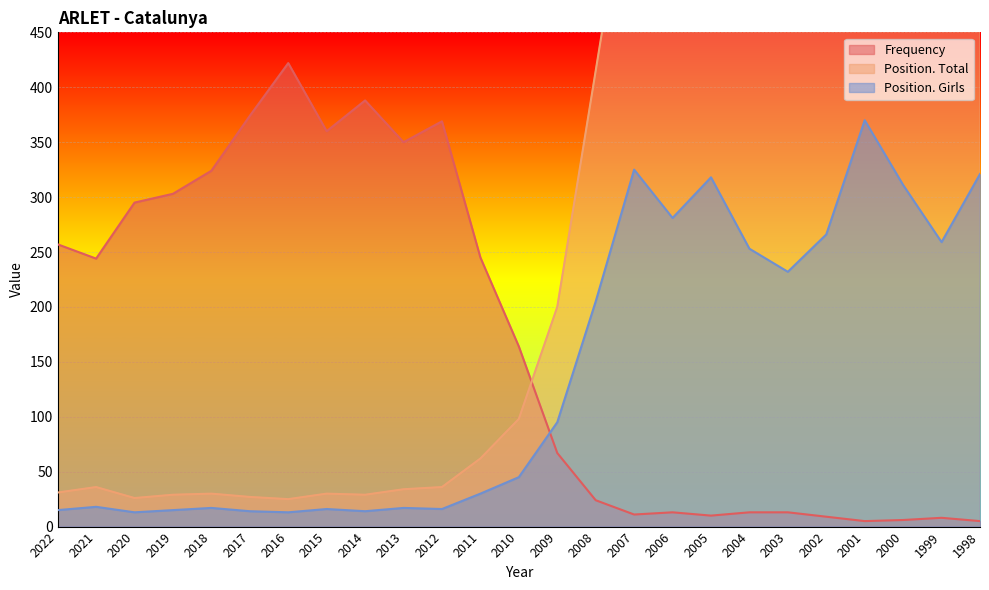

List the series in order of their peak value, lowest first.

Position. Girls, Frequency, Position. Total